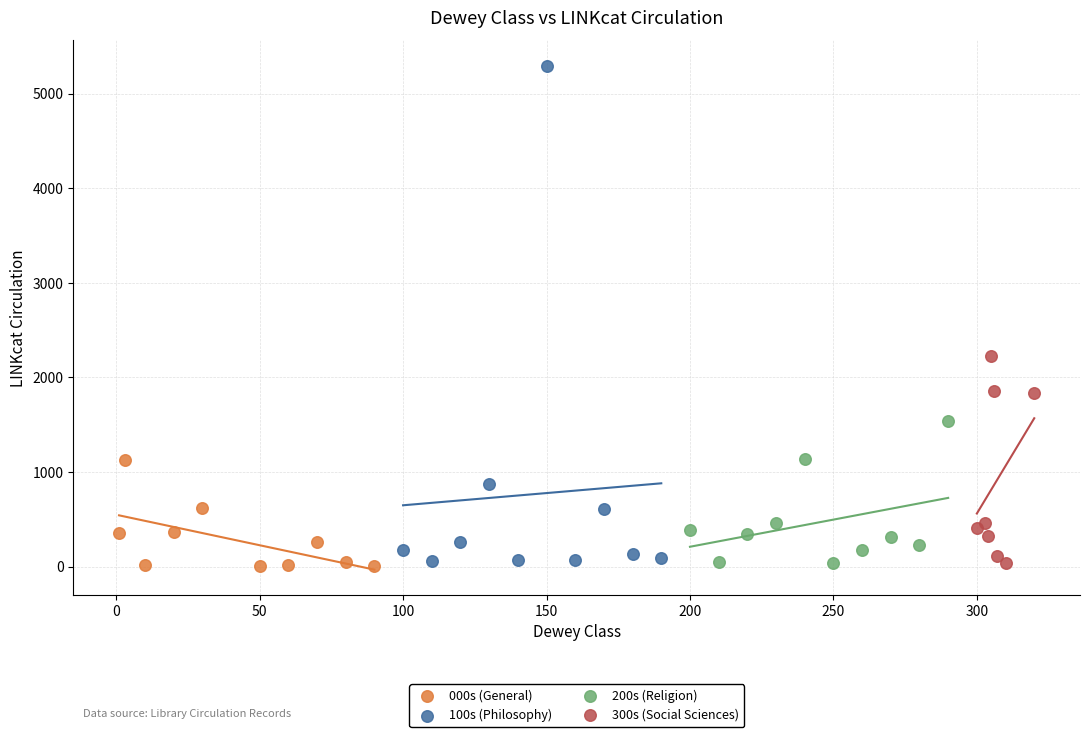

Which series has the widest spread of Y values?

100s (Philosophy)